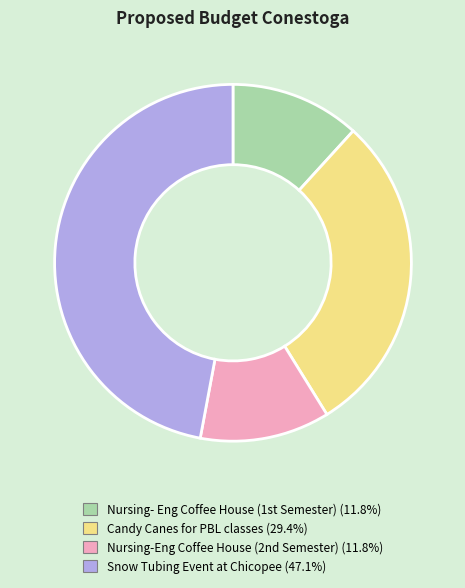

How many slices are in this pie chart?

4